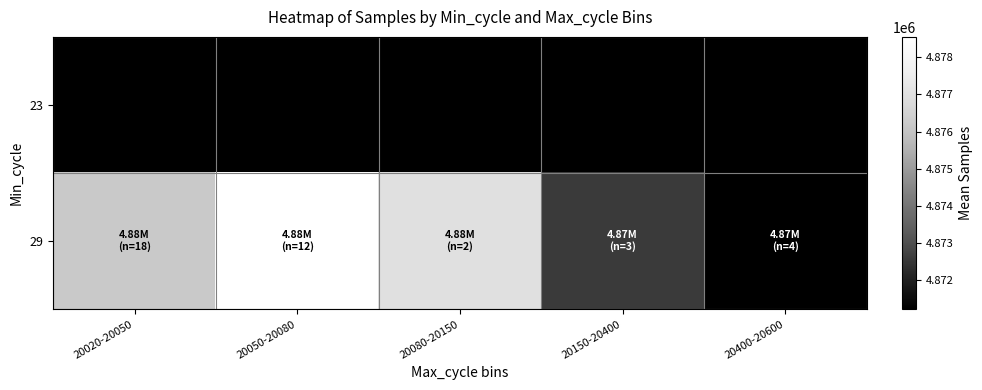

At which category is the sum across all series the highest?

20050-20080